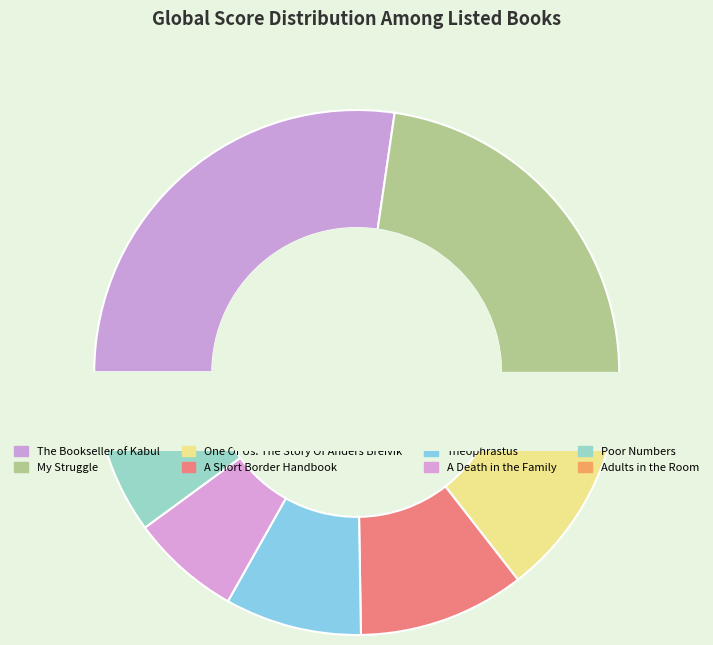

Between A Death in the Family and My Struggle, which is larger?

My Struggle